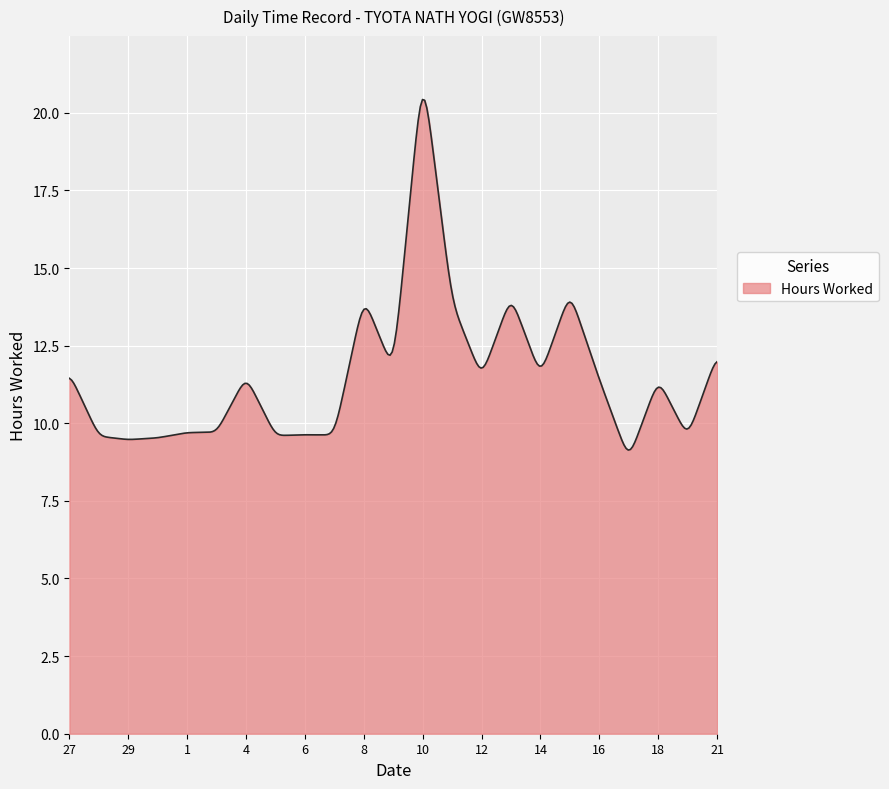

What is the difference between the maximum and minimum values?

11.3